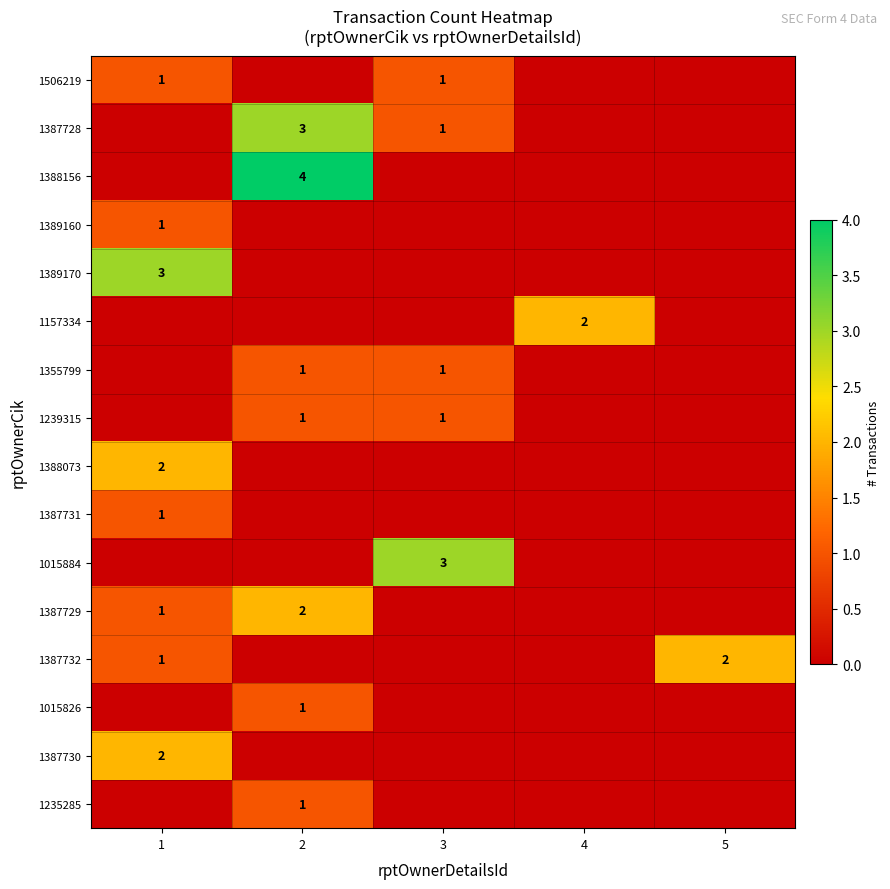

Is it true that 1387732 equals 2 at 1?

False